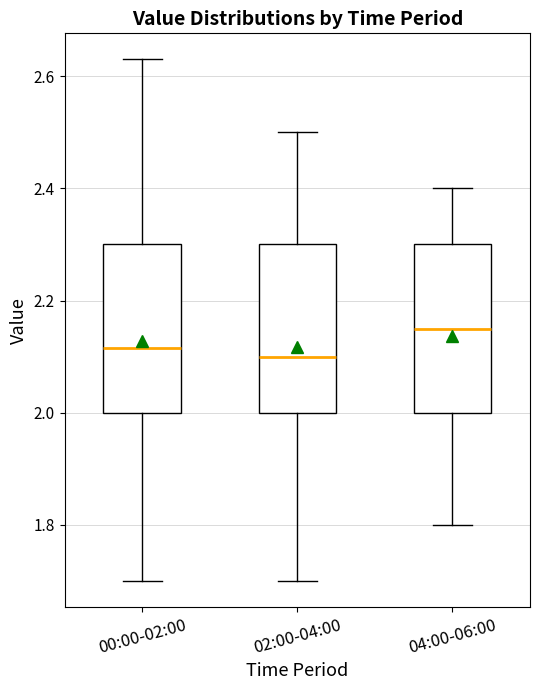

Which box has the highest median line?

04:00-06:00